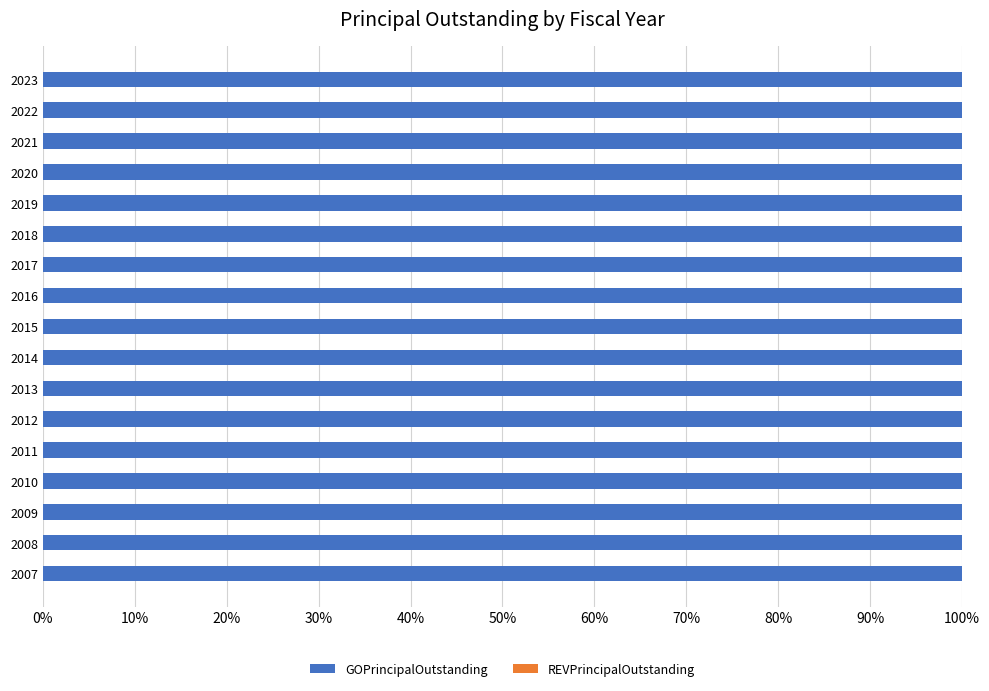

Which has a higher value, 2017 or 2009?

2017